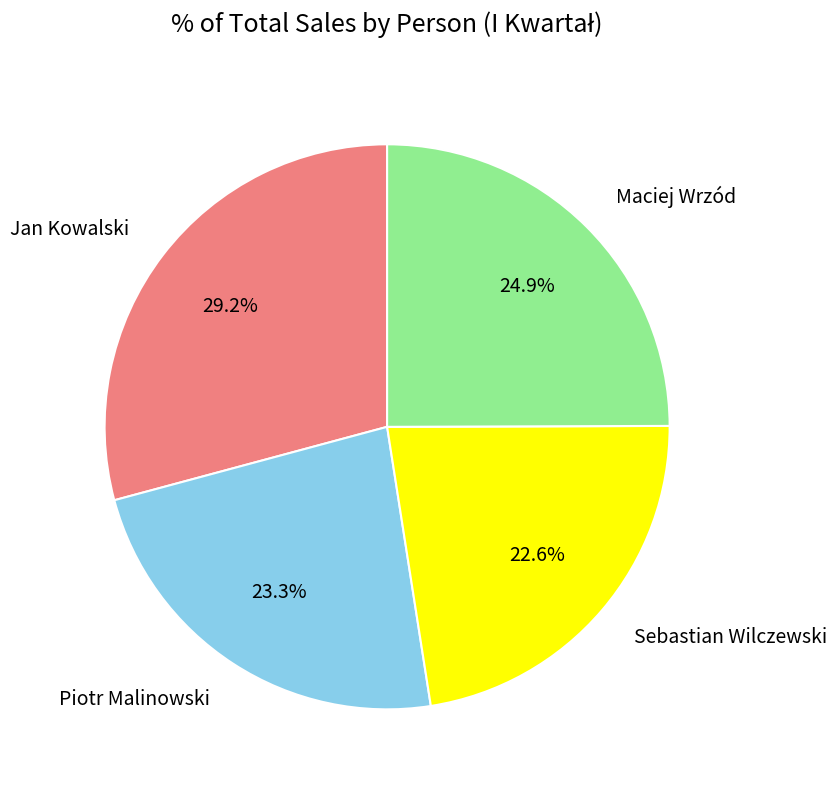

How many segments does this pie chart have?

4